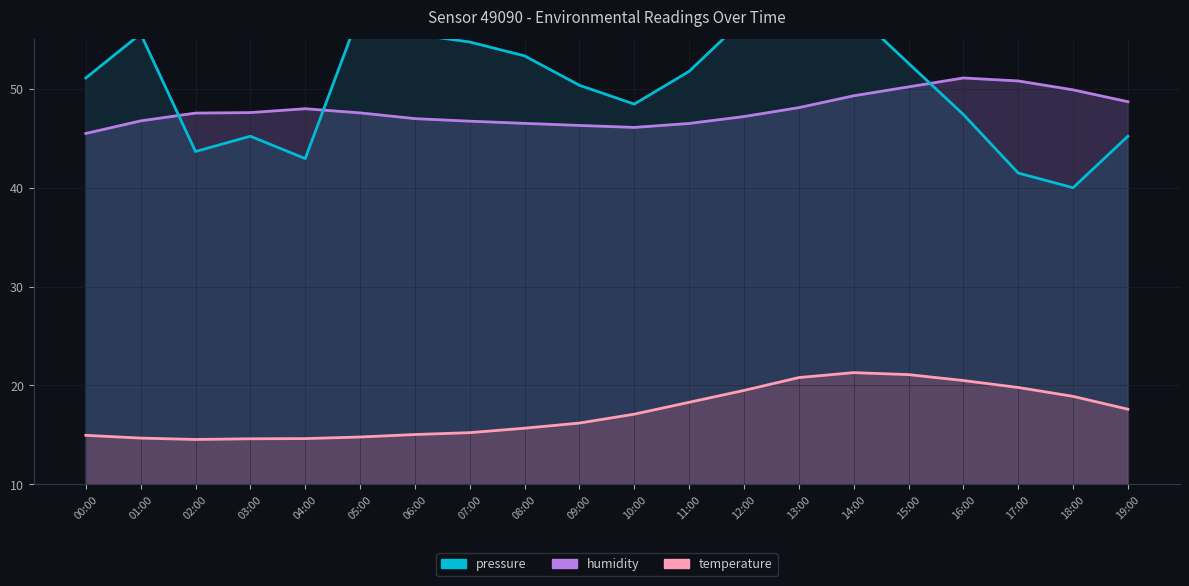

What is the difference between the second highest and minimum values in the humidity series?

5.3